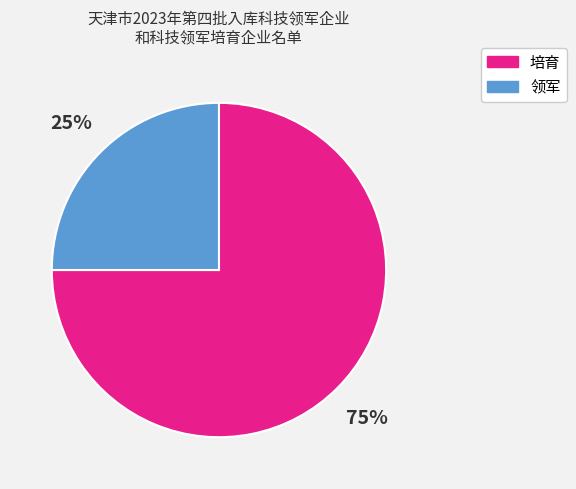

Is there a majority slice in this chart?

Yes